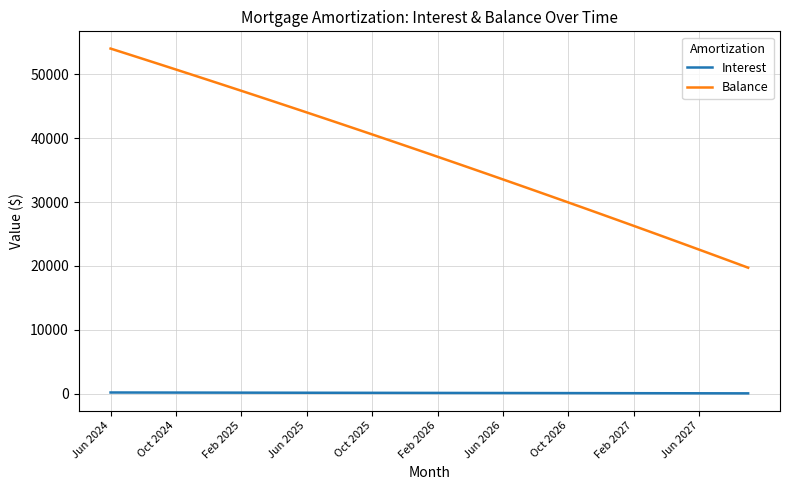

List the series in order of their peak value, lowest first.

Interest, Balance